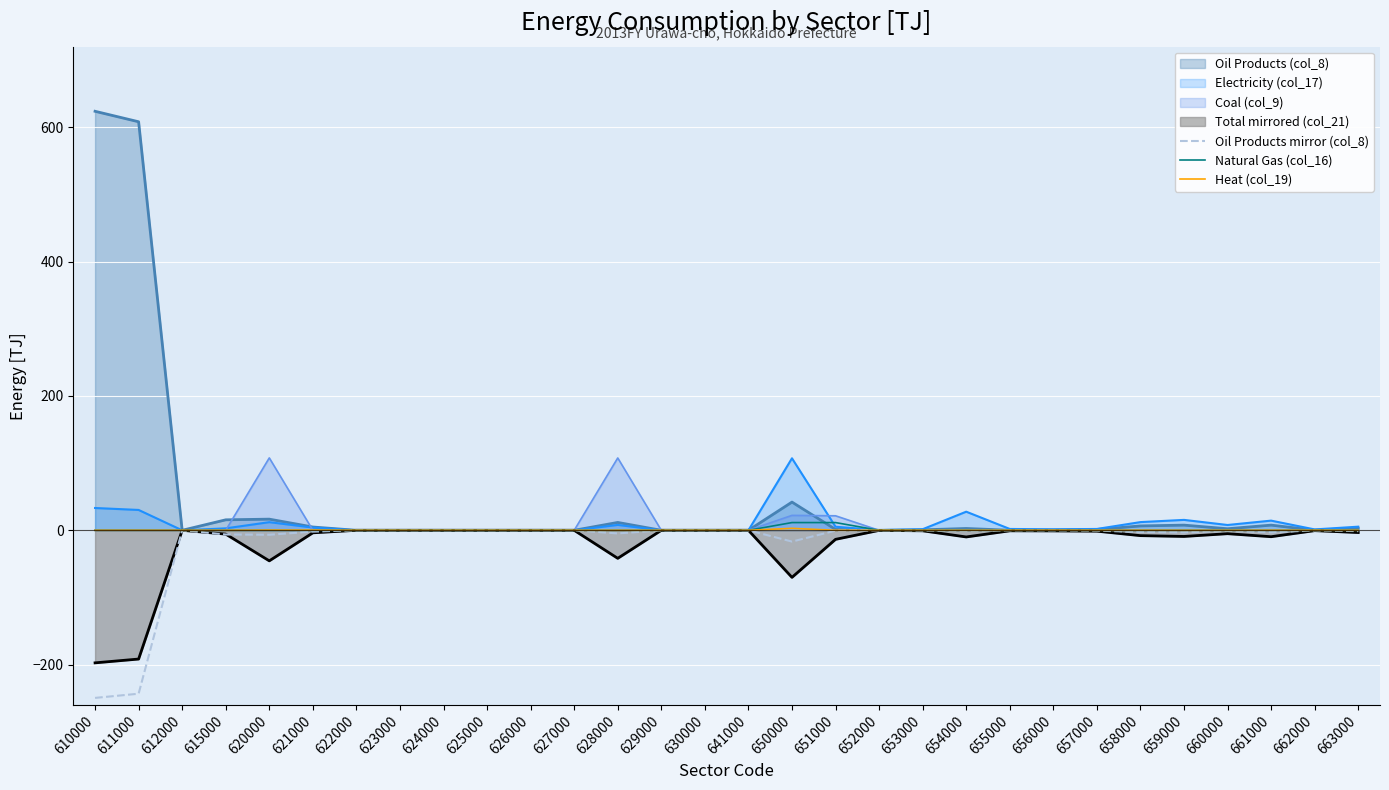

What is the difference between the maximum and minimum values in the Heat (col_19) series?

2.9